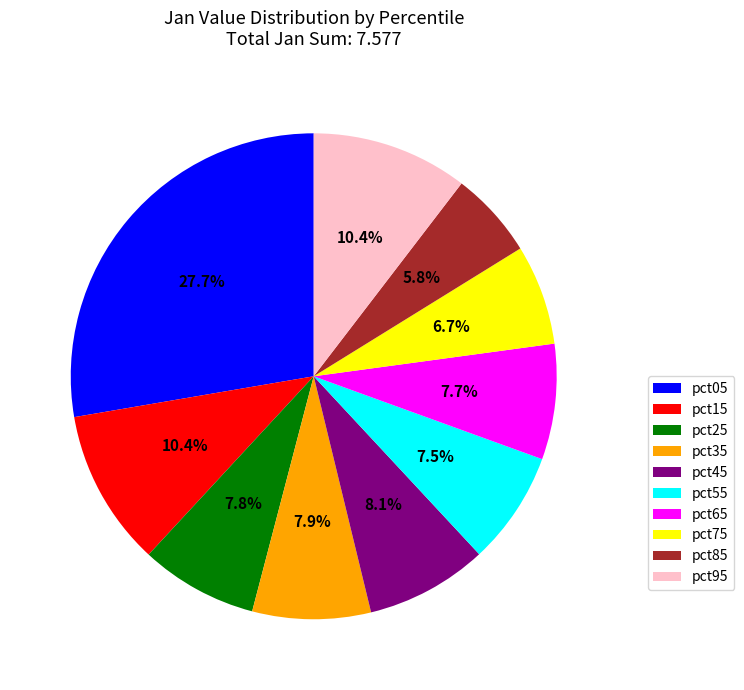

Is it true that pct85 is 18% of the pie?

False